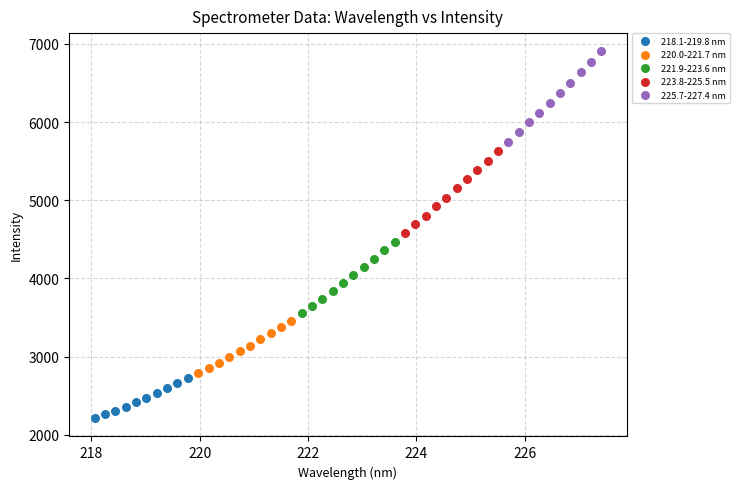

Which series has the largest Y range (max minus min)?

225.7-227.4 nm